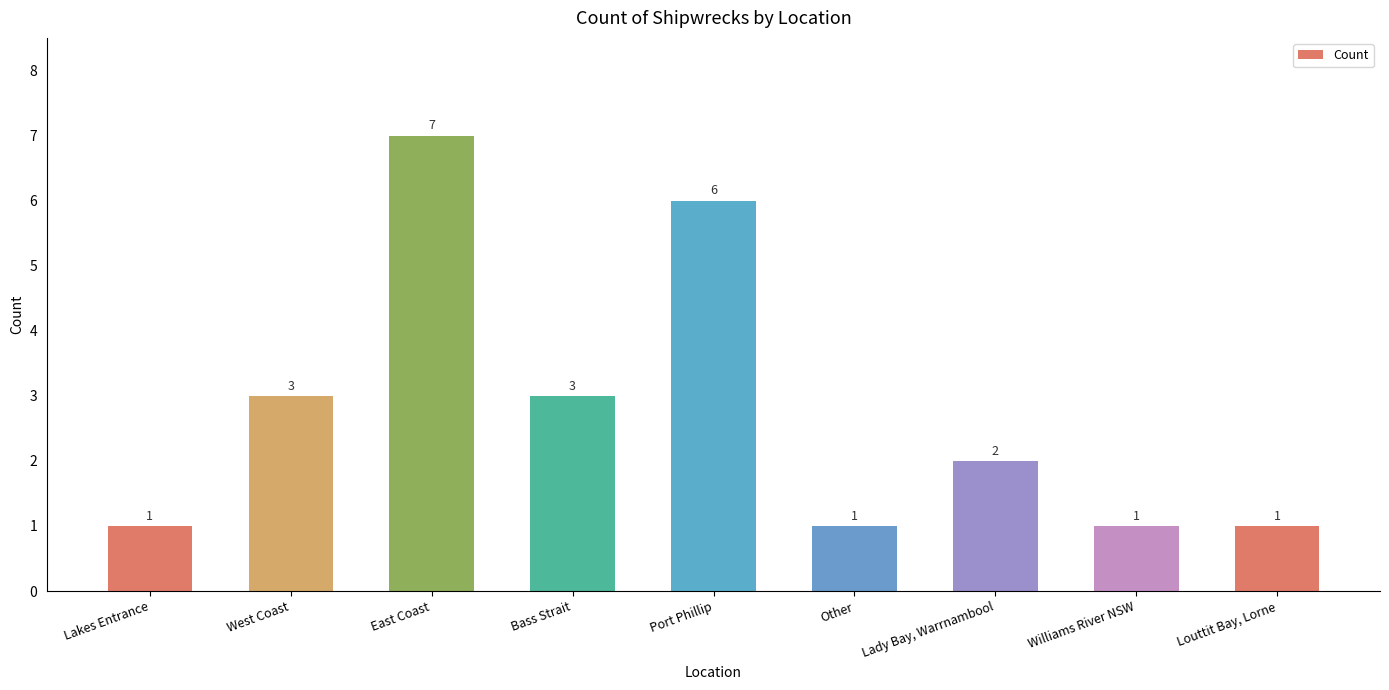

What is the label of the 1st bar from the left?

Lakes Entrance